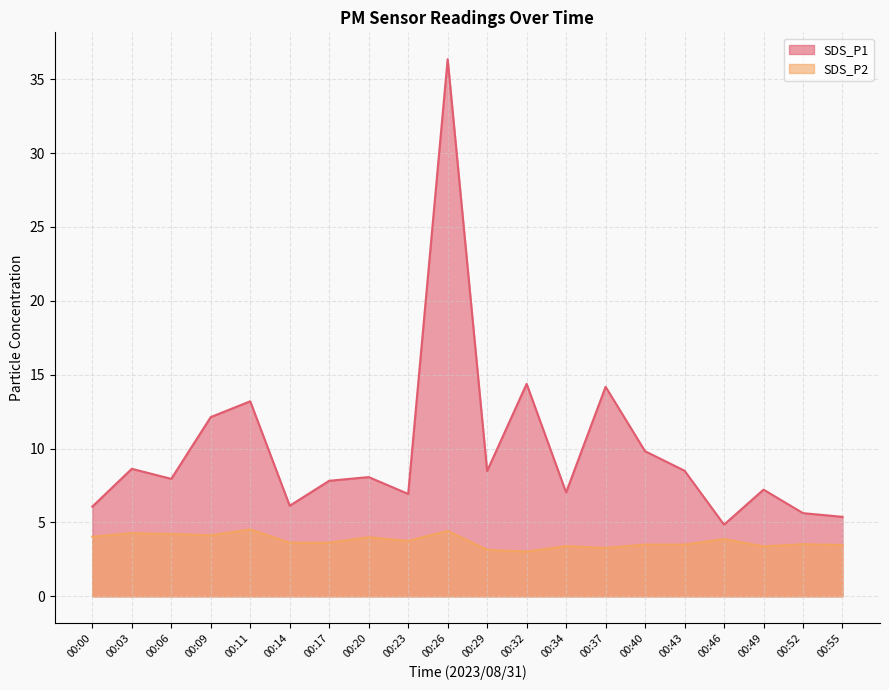

Which label corresponds to the smallest value in the chart?

00:32